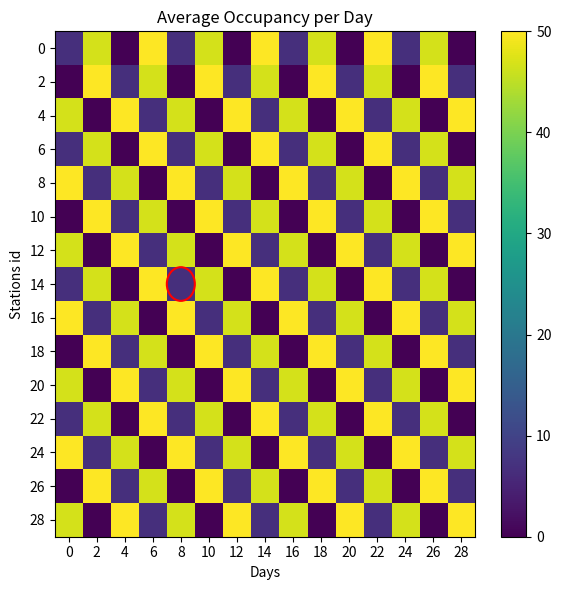

What is the spread (max minus min) of values at 12?

50.0